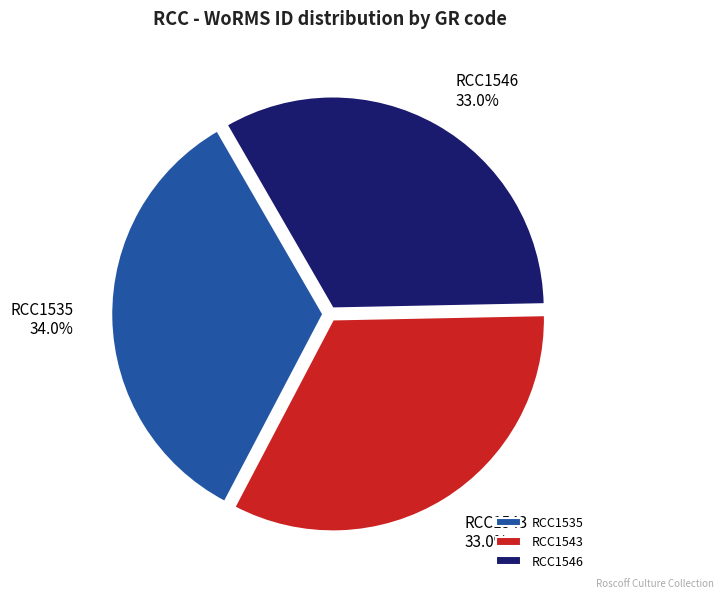

Approximately how many times larger is the value at RCC1535 compared to RCC1543?

1.0